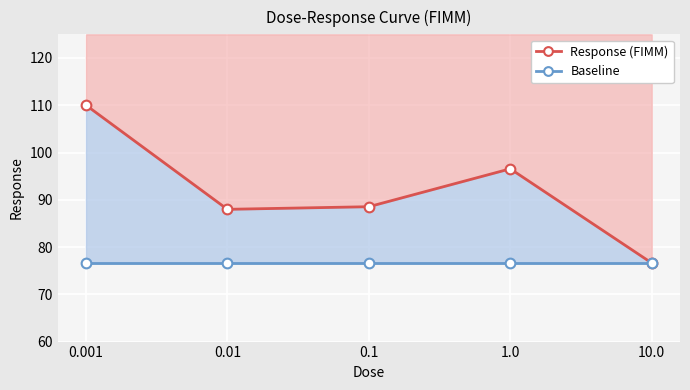

List the series in order of their peak value, lowest first.

Baseline, Response (FIMM)